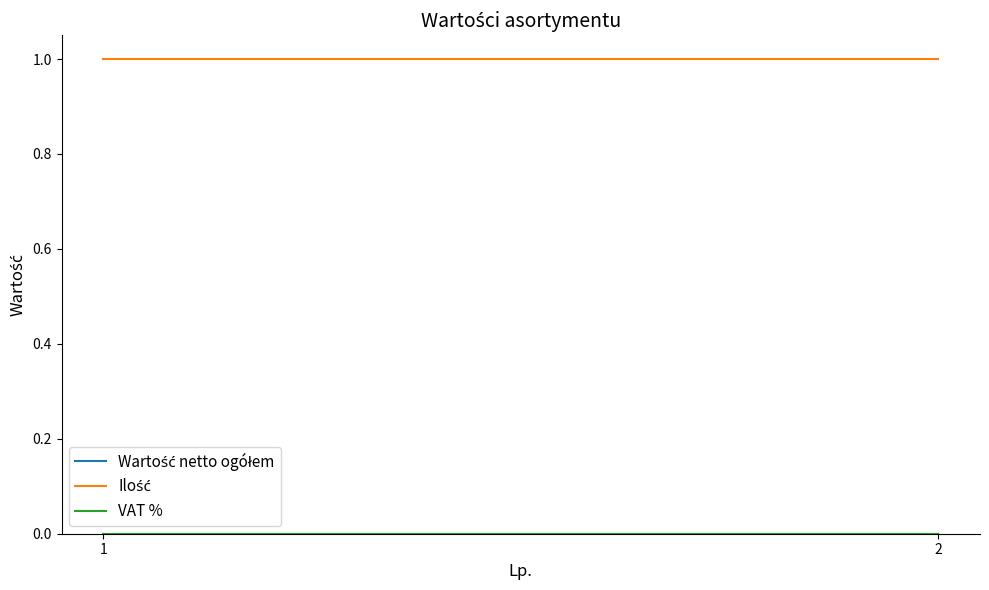

What is the spread (max minus min) of values at 1?

1